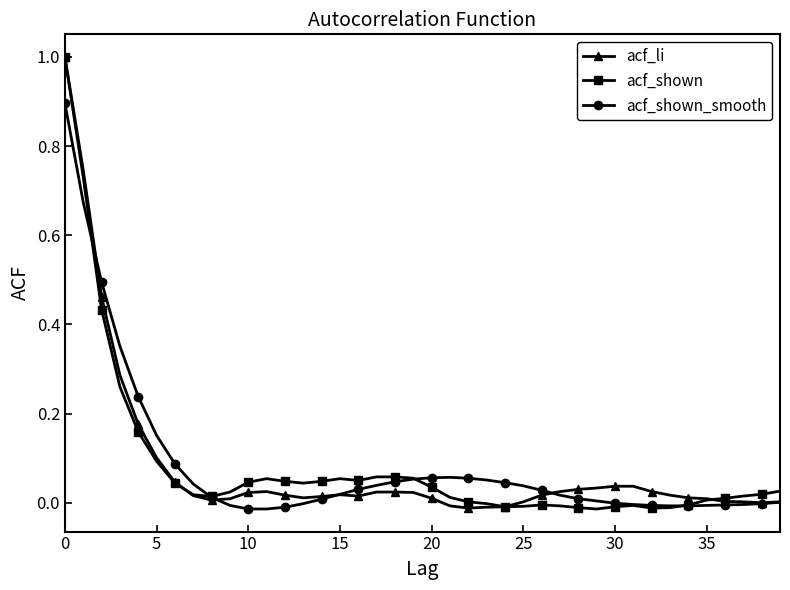

How many lines are shown in the chart?

3